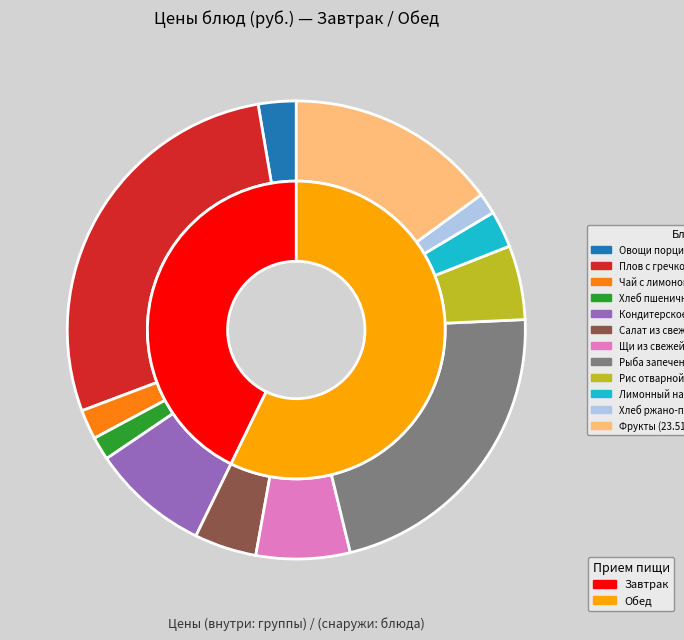

What is the total percentage of Рис отварной and Хлеб ржано-пшеничный?

6.7%